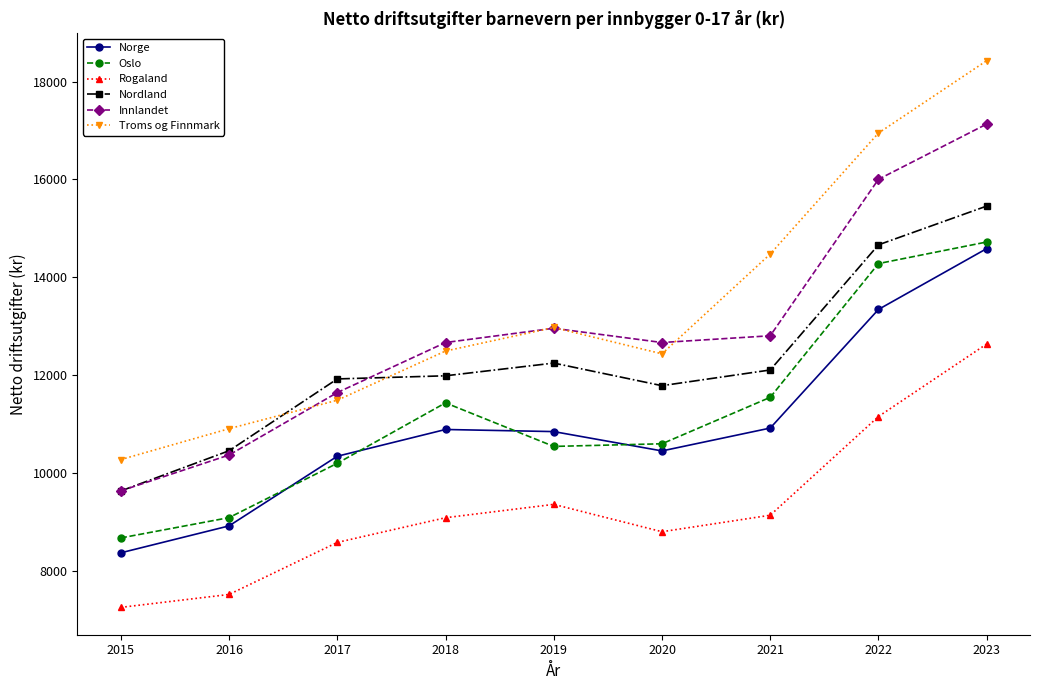

The value of Nordland at 2019 is 7813. True or false?

False